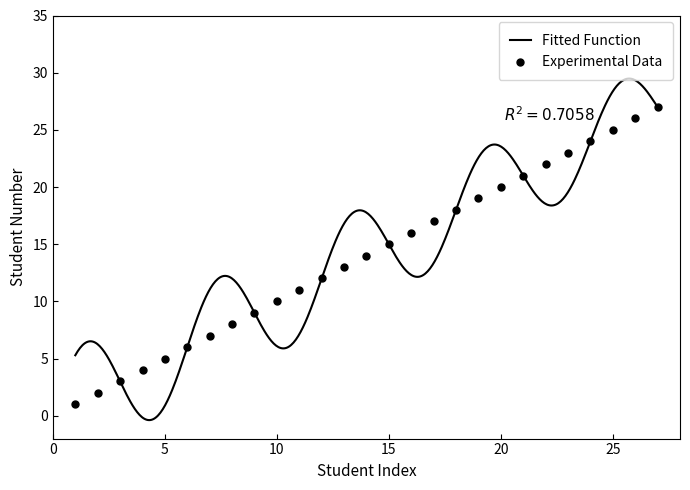

What is the change in value from 11 to 19?

+8